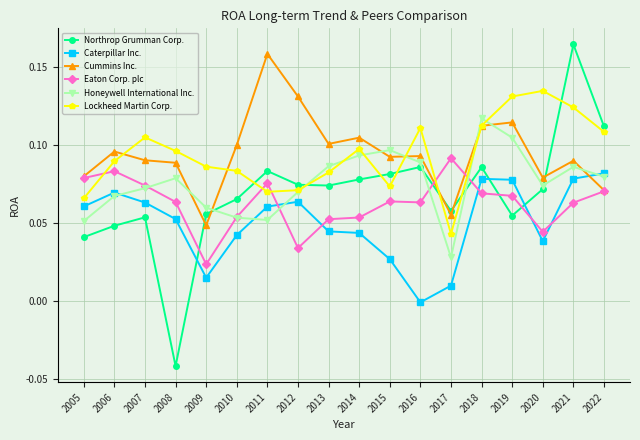

The value of Lockheed Martin Corp. at 2017 is 0.0. True or false?

True